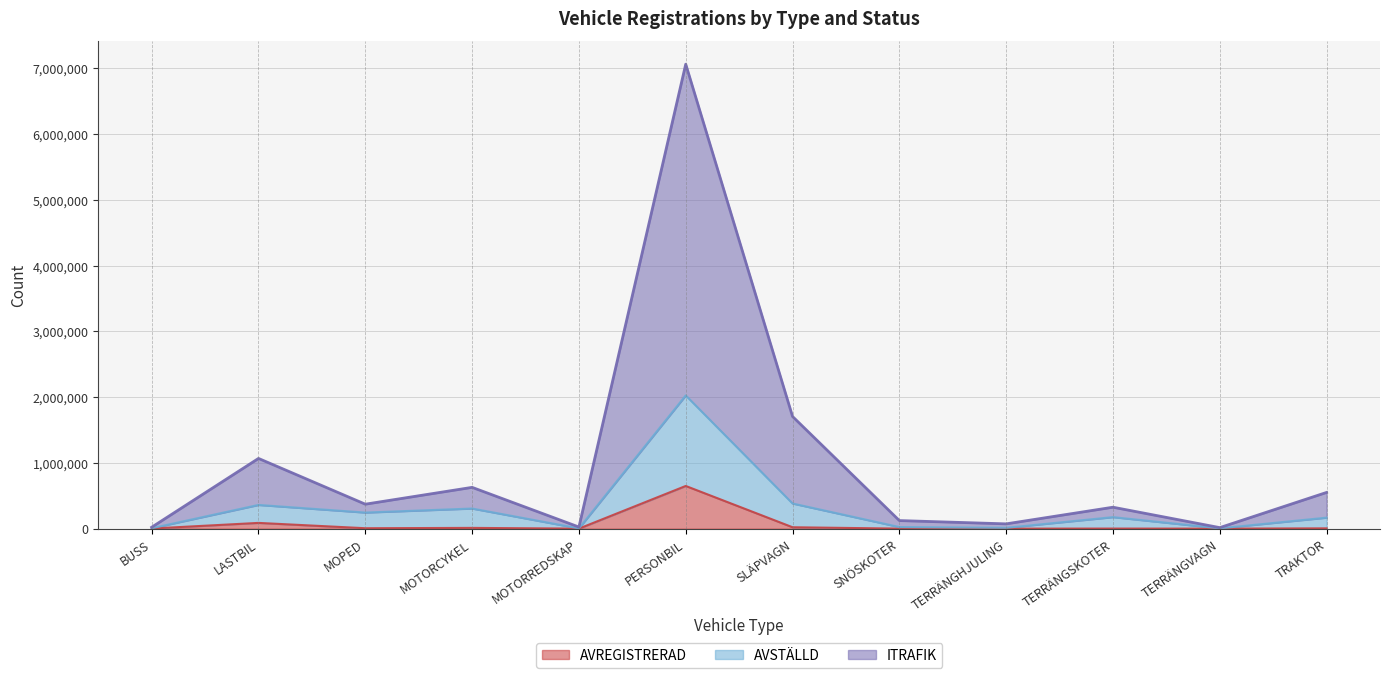

Rank the series by their average value, from lowest to highest.

AVREGISTRERAD, AVSTÄLLD, ITRAFIK